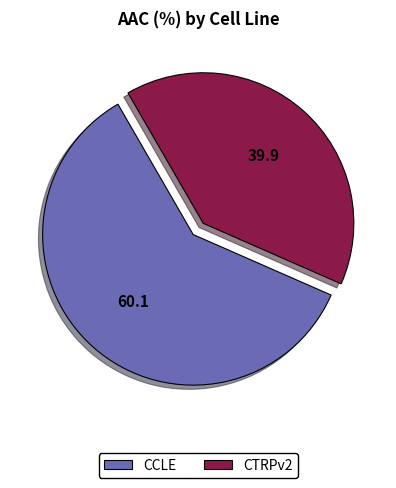

True or false: CTRPv2 accounts for 47% of the total.

False